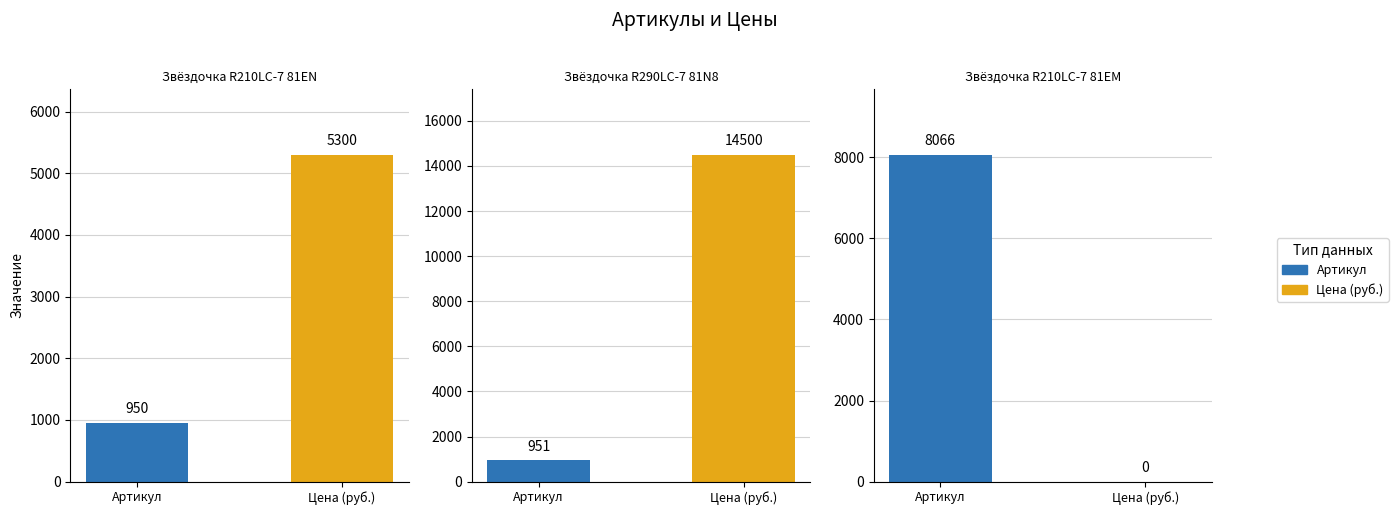

What is the value of the Звёздочка R210LC-7 81EN bar at the 1st from the left?

950